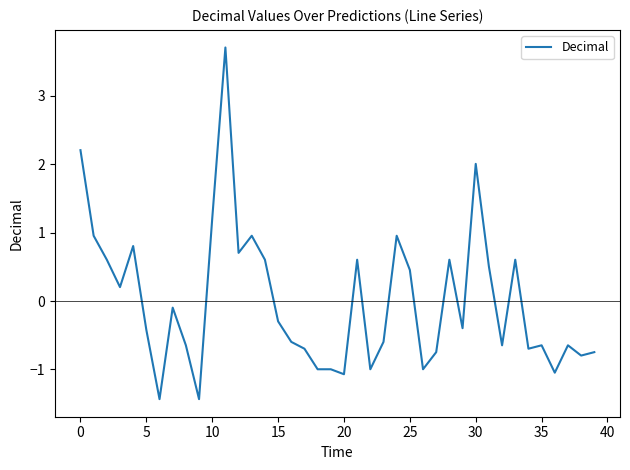

What is the difference between the maximum and minimum values?

5.1